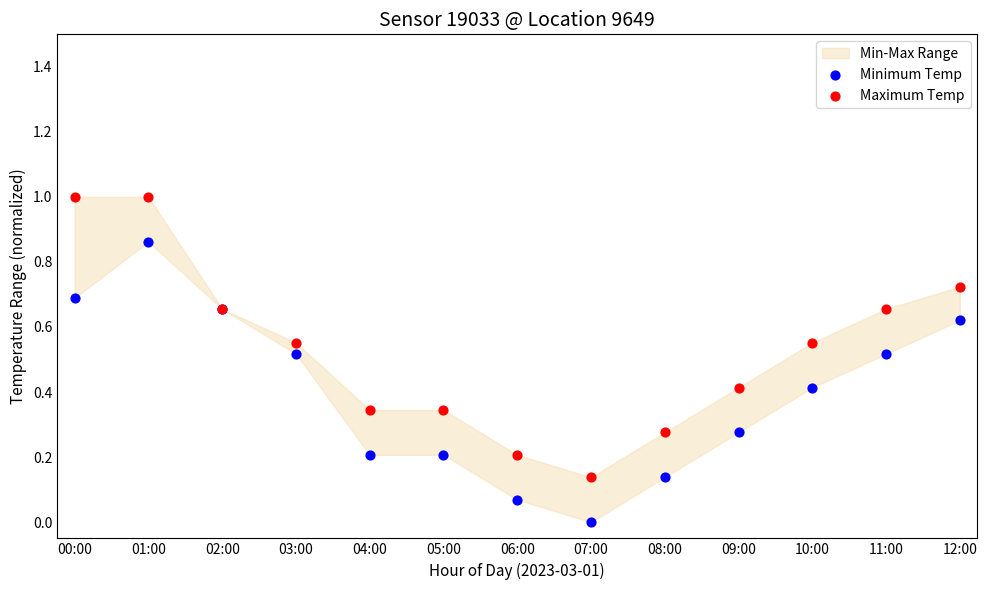

Which series reaches the minimum Y coordinate?

Minimum Temp